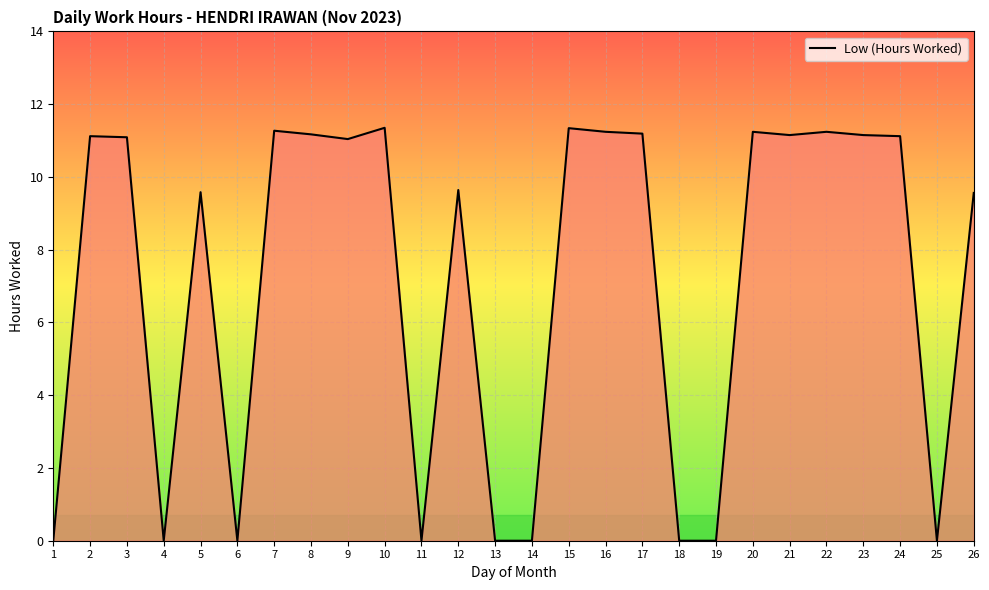

True or false: there are more than 2 points higher than both neighbors.

True